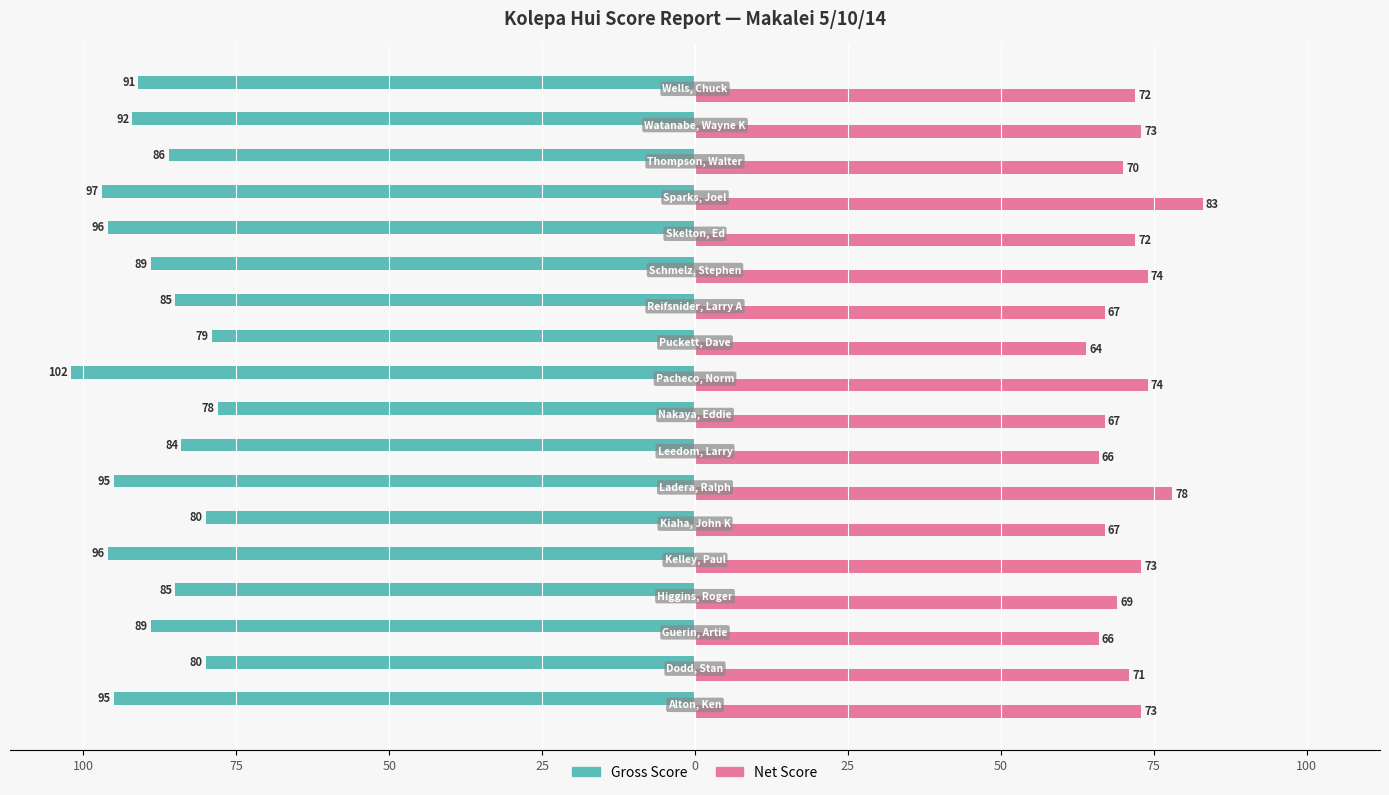

What are all the series names shown in the legend?

Gross Score, Net Score